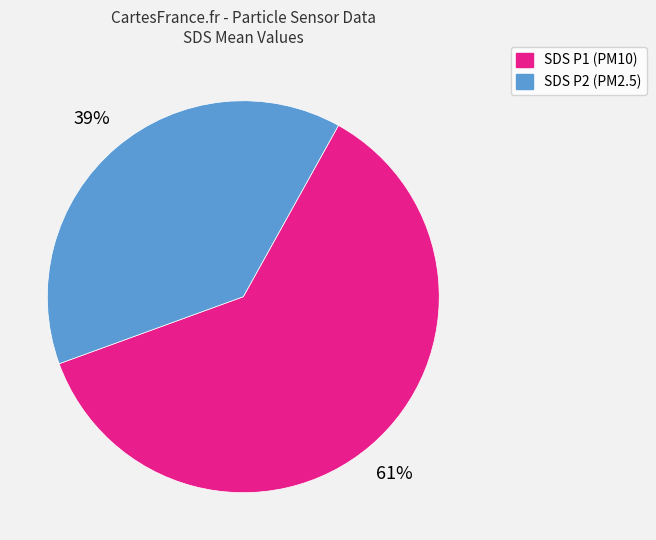

To the nearest percent, what is the average slice percentage?

50%